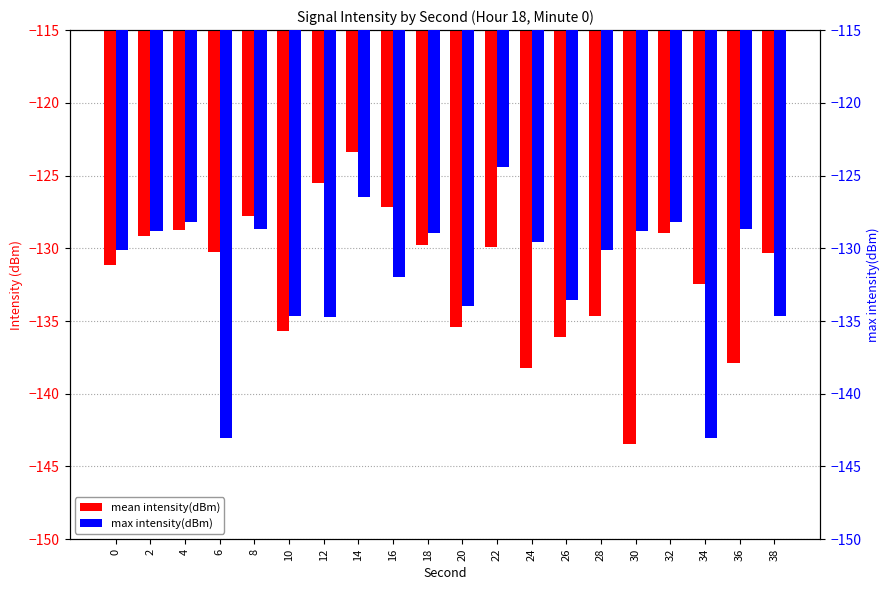

List the labels in order of max intensity(dBm) value, largest first.

22, 14, 4, 32, 8, 36, 2, 30, 18, 24, 0, 28, 16, 26, 20, 10, 38, 12, 6, 34